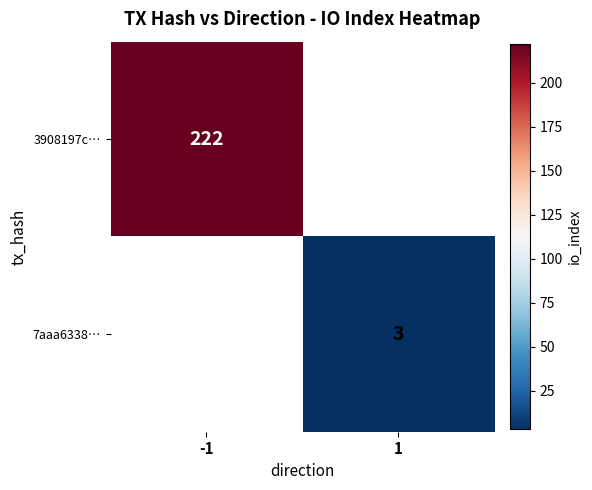

Is it true that 3908197c… equals 222 at -1?

True